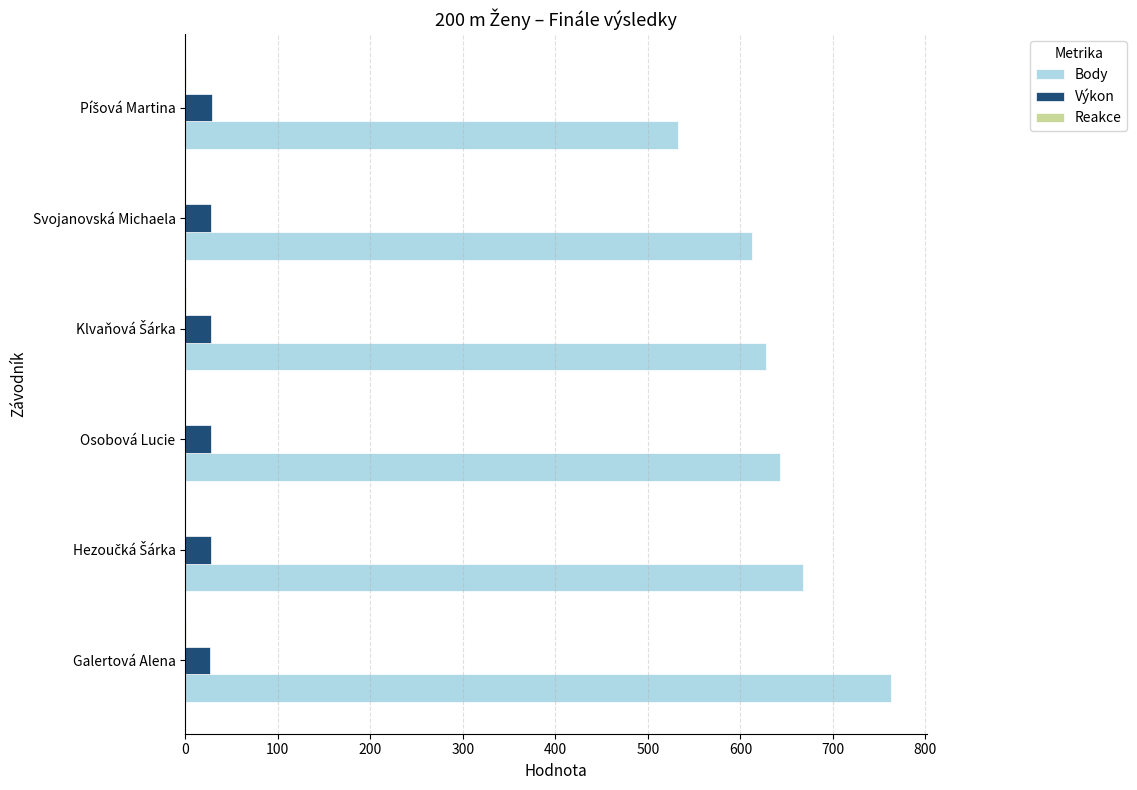

What is the greatest value displayed?

763.0